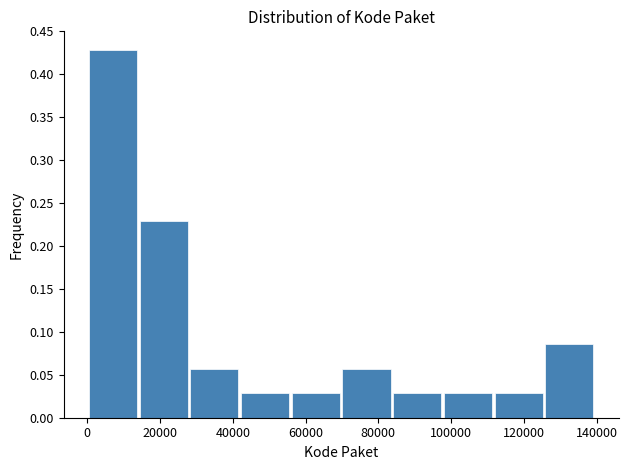

Reading left to right, transcribe this chart: for each bar, give the range it covers on the x-axis and its height. Neither the bar edges nor the heights are printed on the chart, so give them approximately, as read against the axes.

0 to 14000: 0.430
14000 to 28000: 0.230
28000 to 42000: 0.055
42000 to 56000: 0.030
56000 to 70000: 0.030
70000 to 84000: 0.055
84000 to 98000: 0.030
98000 to 112000: 0.030
112000 to 126000: 0.030
126000 to 140000: 0.085